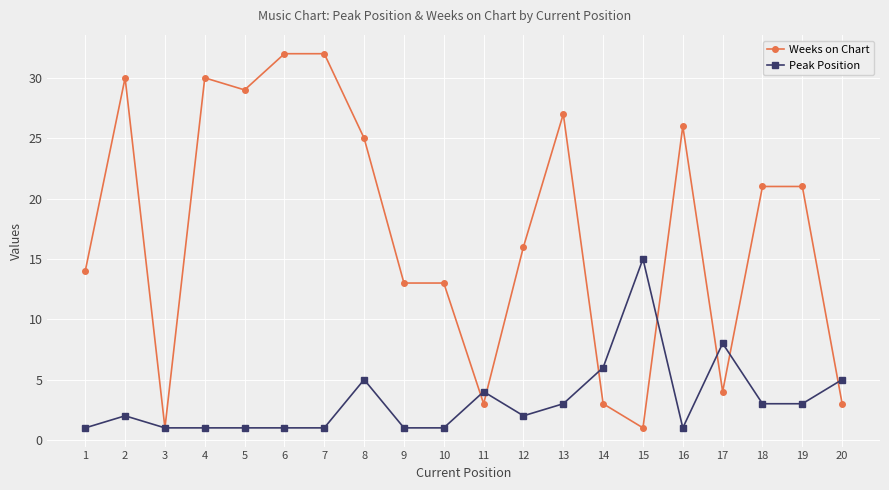

Between 13 and 18, which series saw the biggest shift?

Weeks on Chart